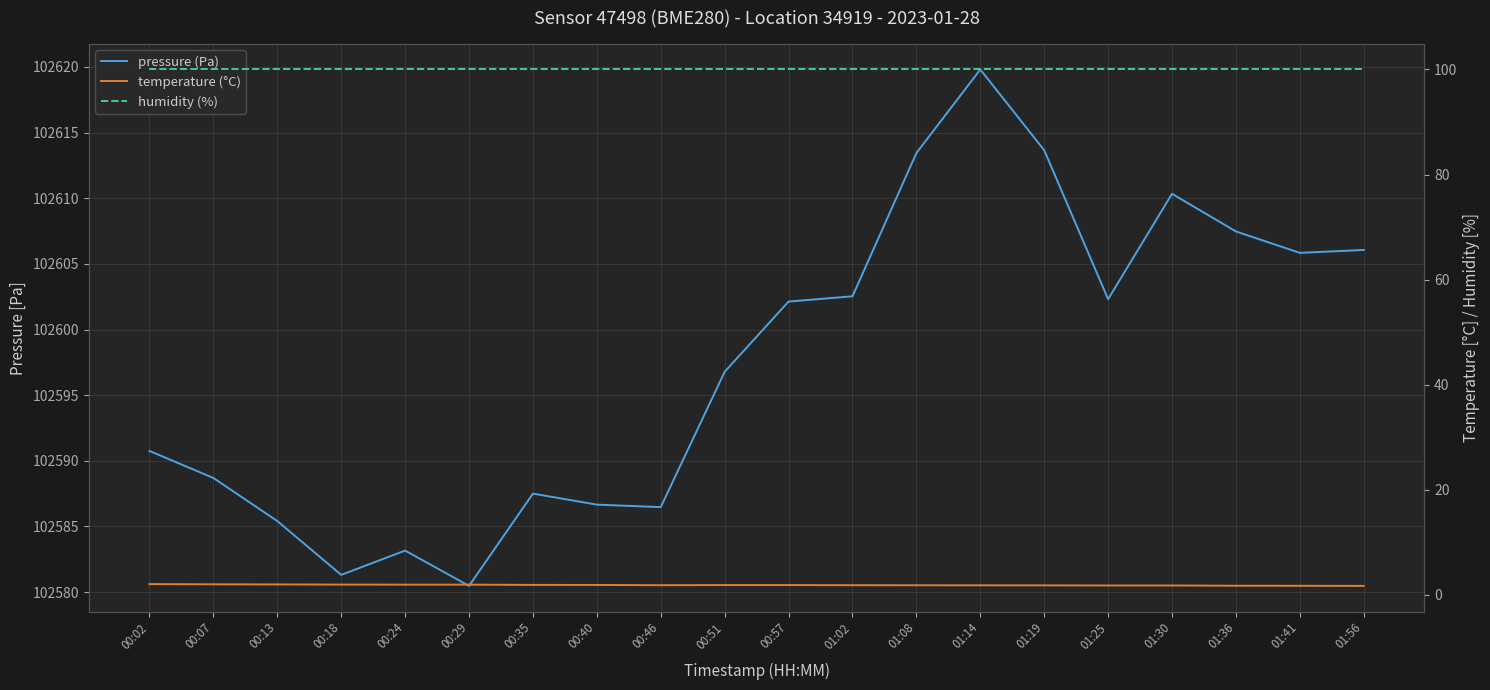

Reading right to left, what are all the values shown in this chart?

pressure (Pa): 102606.1	102605.8	102607.5	102610.3	102602.3	102613.7	102619.8	102613.4	102602.5	102602.1	102596.8	102586.5	102586.7	102587.5	102580.5	102583.2	102581.3	102585.4	102588.7	102590.8
temperature (°C): 1.7	1.7	1.8	1.8	1.8	1.8	1.8	1.8	1.9	1.9	1.9	1.9	1.9	1.9	2.0	2.0	2.0	2.0	2.0	2.1
humidity (%): 100.0	100.0	100.0	100.0	100.0	100.0	100.0	100.0	100.0	100.0	100.0	100.0	100.0	100.0	100.0	100.0	100.0	100.0	100.0	100.0